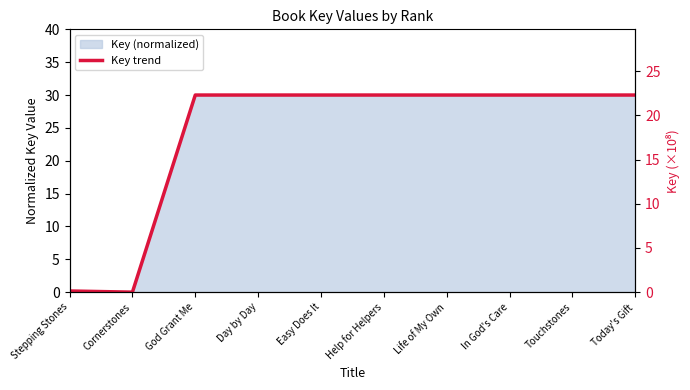

What is the difference between the maximum and minimum values?

30.0